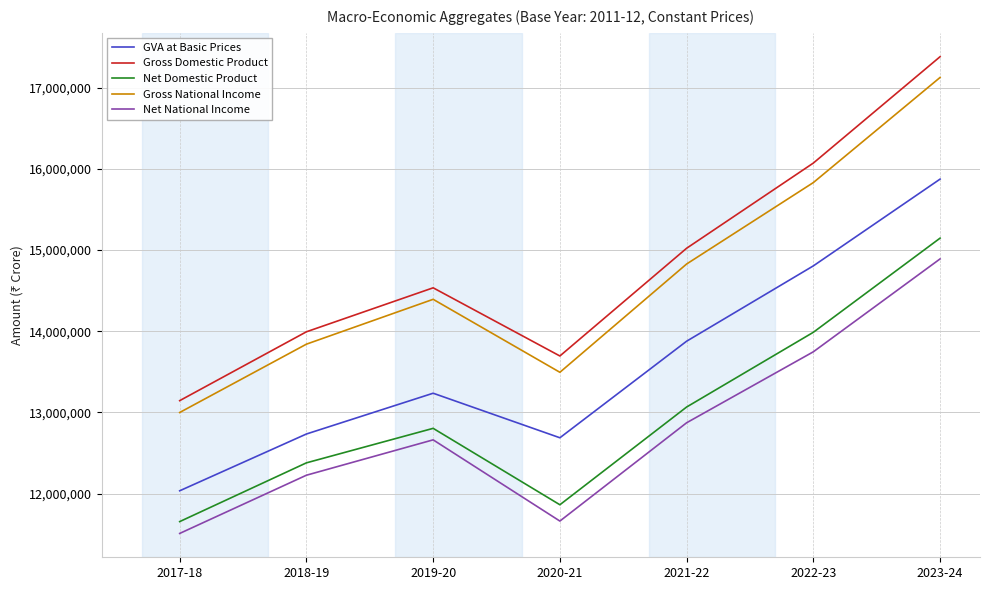

What is the highest value of the Net National Income series?

14890760